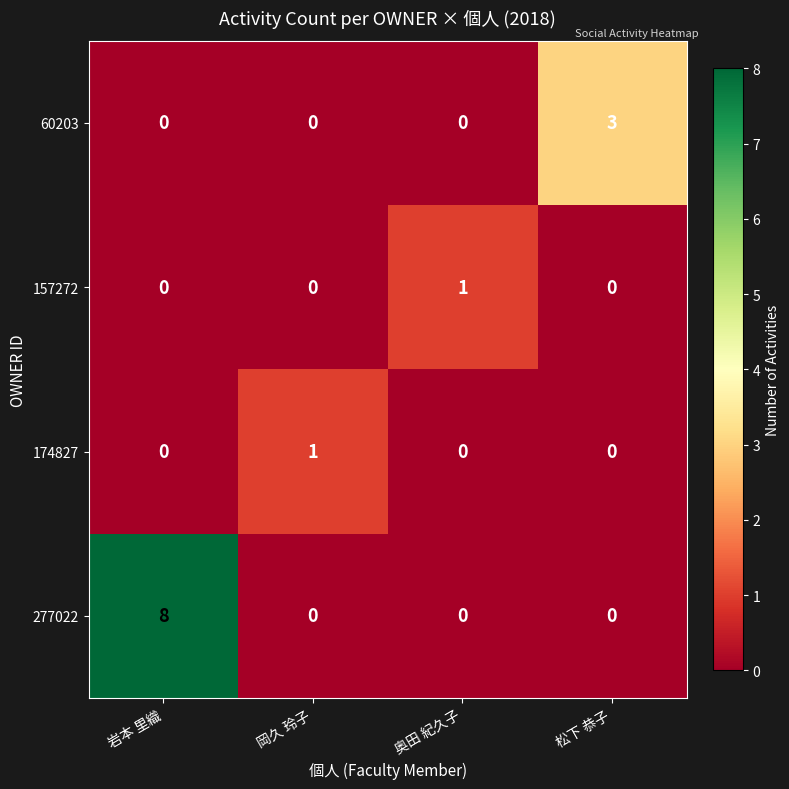

What is the total value across all series at 松下 恭子?

3